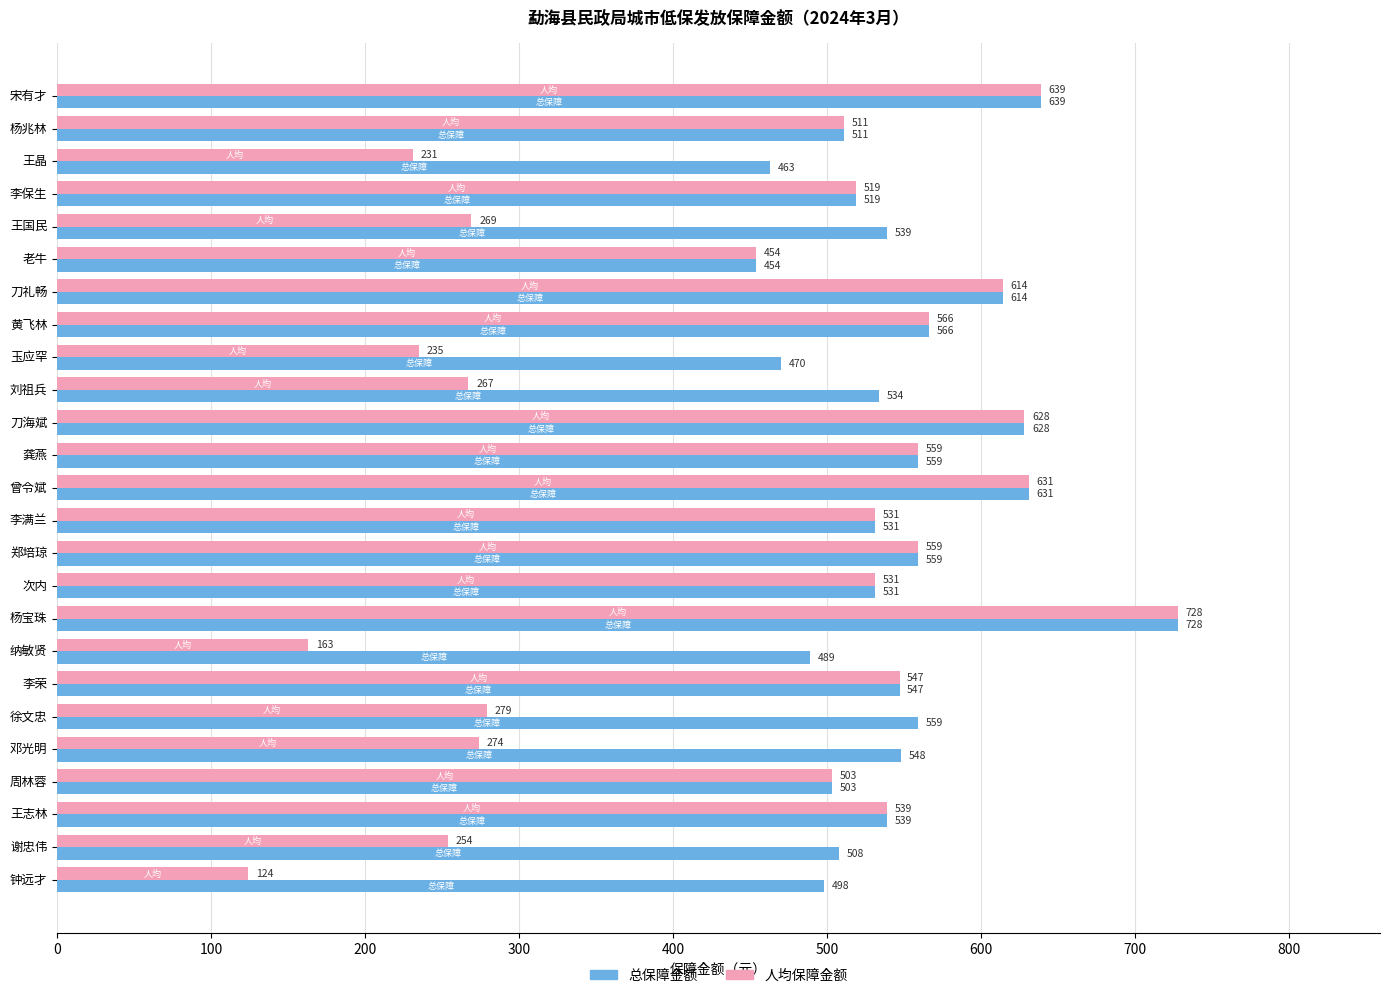

The value of 人均保障金额 at 李满兰 is 303. True or false?

False